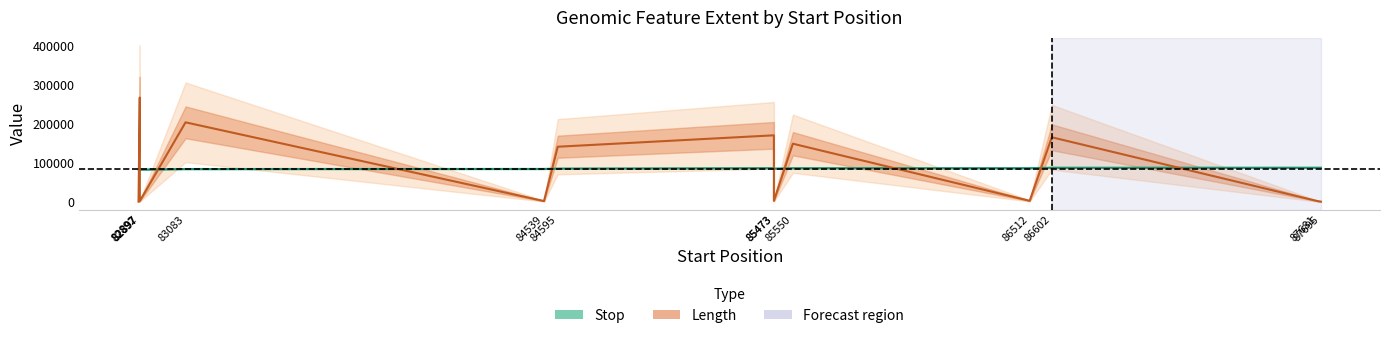

Rank the categories by Stop value from lowest to highest.

82892, 82897, 83083, 82897, 84539, 84595, 85473, 85550, 85473, 86512, 86602, 87681, 87695